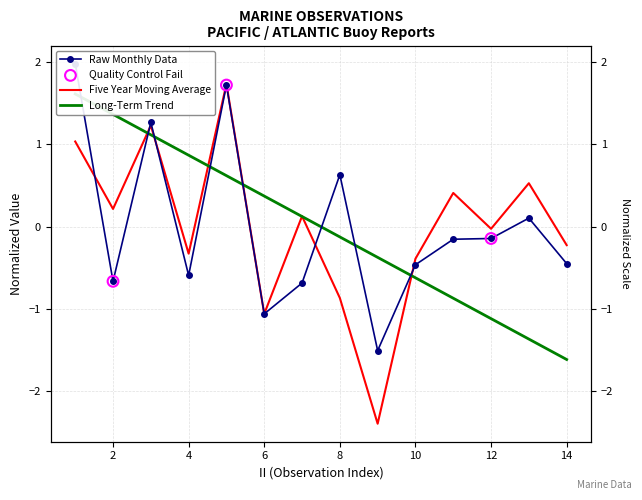

Is the value of Raw Monthly Data at 7 greater than the value of Long-Term Trend at 14?

Yes